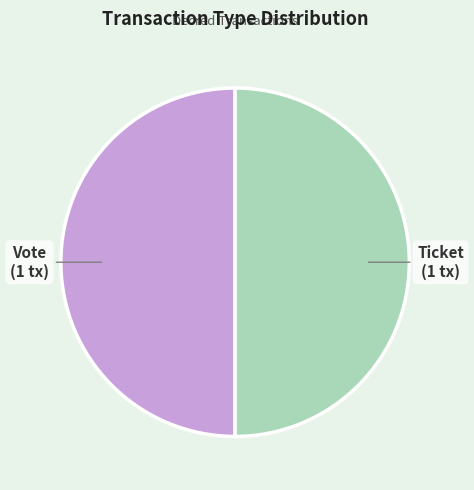

Is it true that Ticket (1 tx) is 50% of the pie?

True